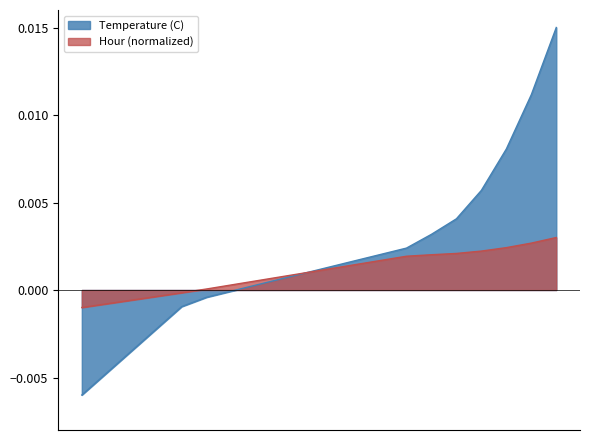

Which has a higher value, 6 or 5?

6